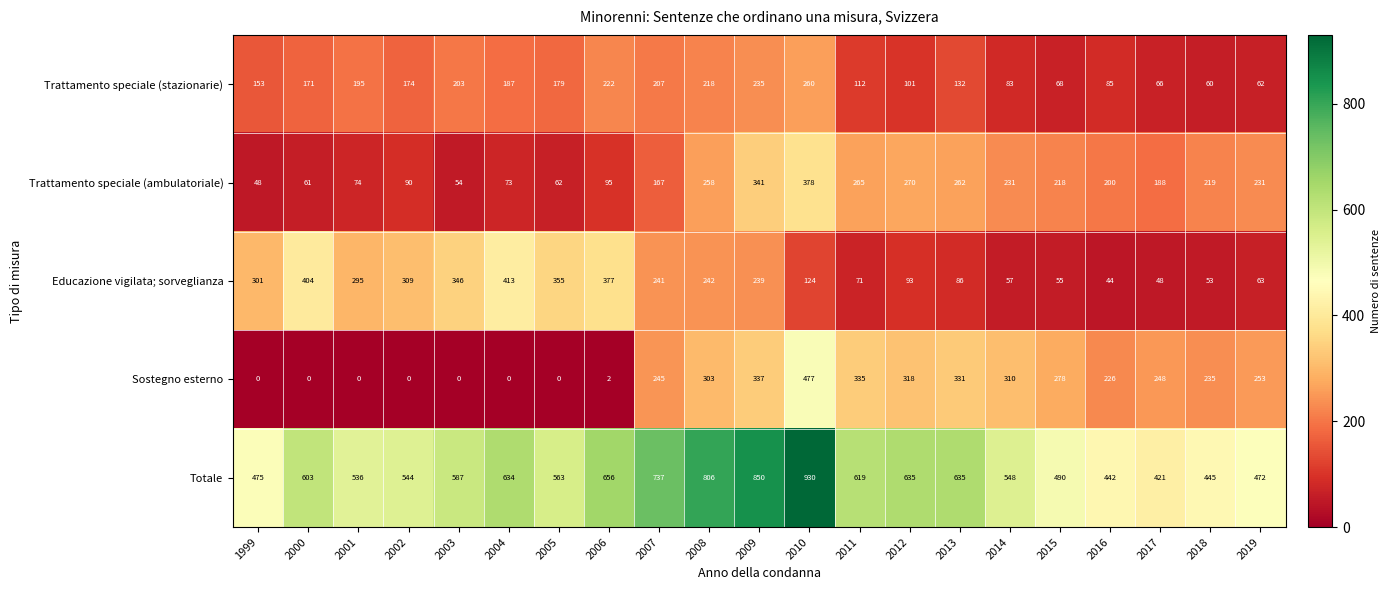

Which series has the largest range (max minus min)?

Totale